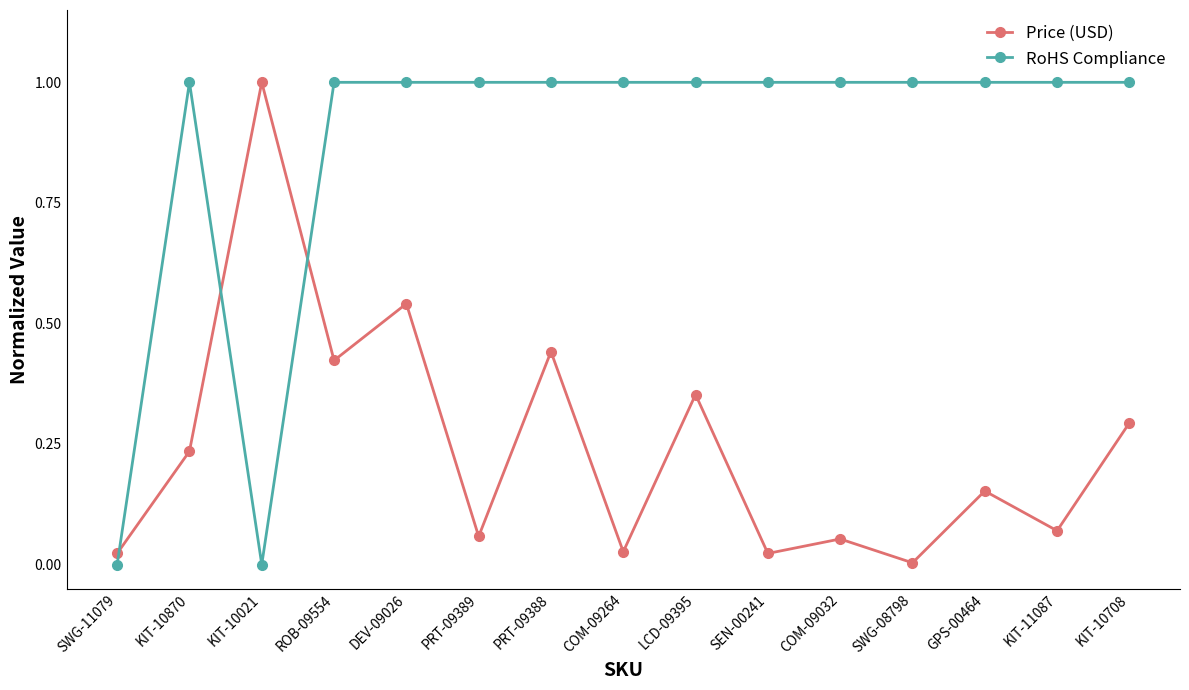

Rank the series by their average value, from lowest to highest.

Price (USD), RoHS Compliance